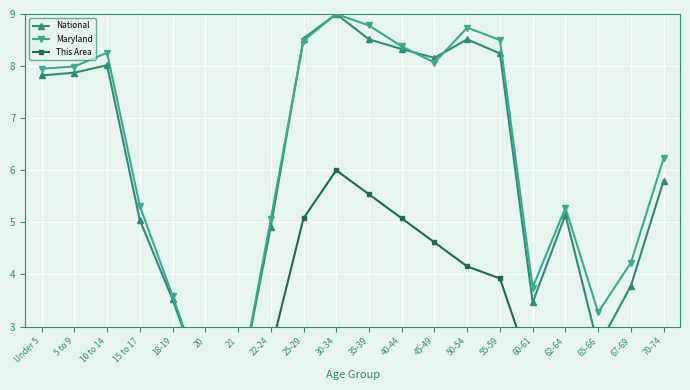

At which category is the sum across all series the highest?

30-34